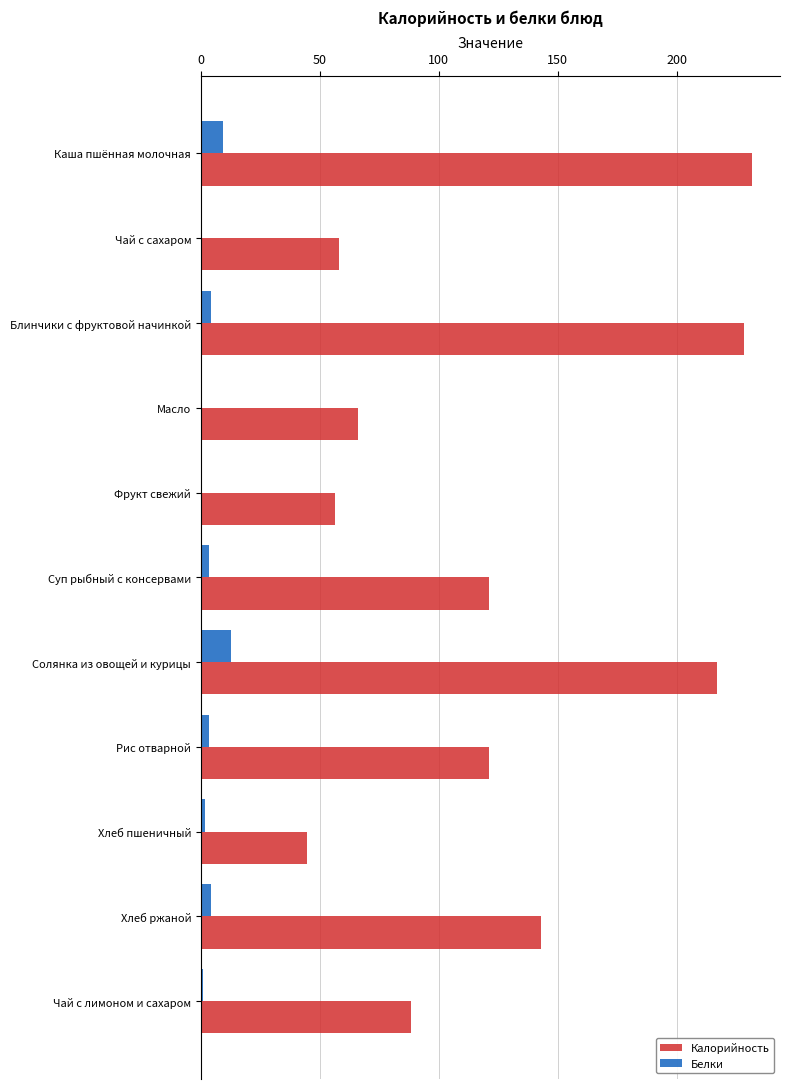

What is the sum of all Белки values?

40.5